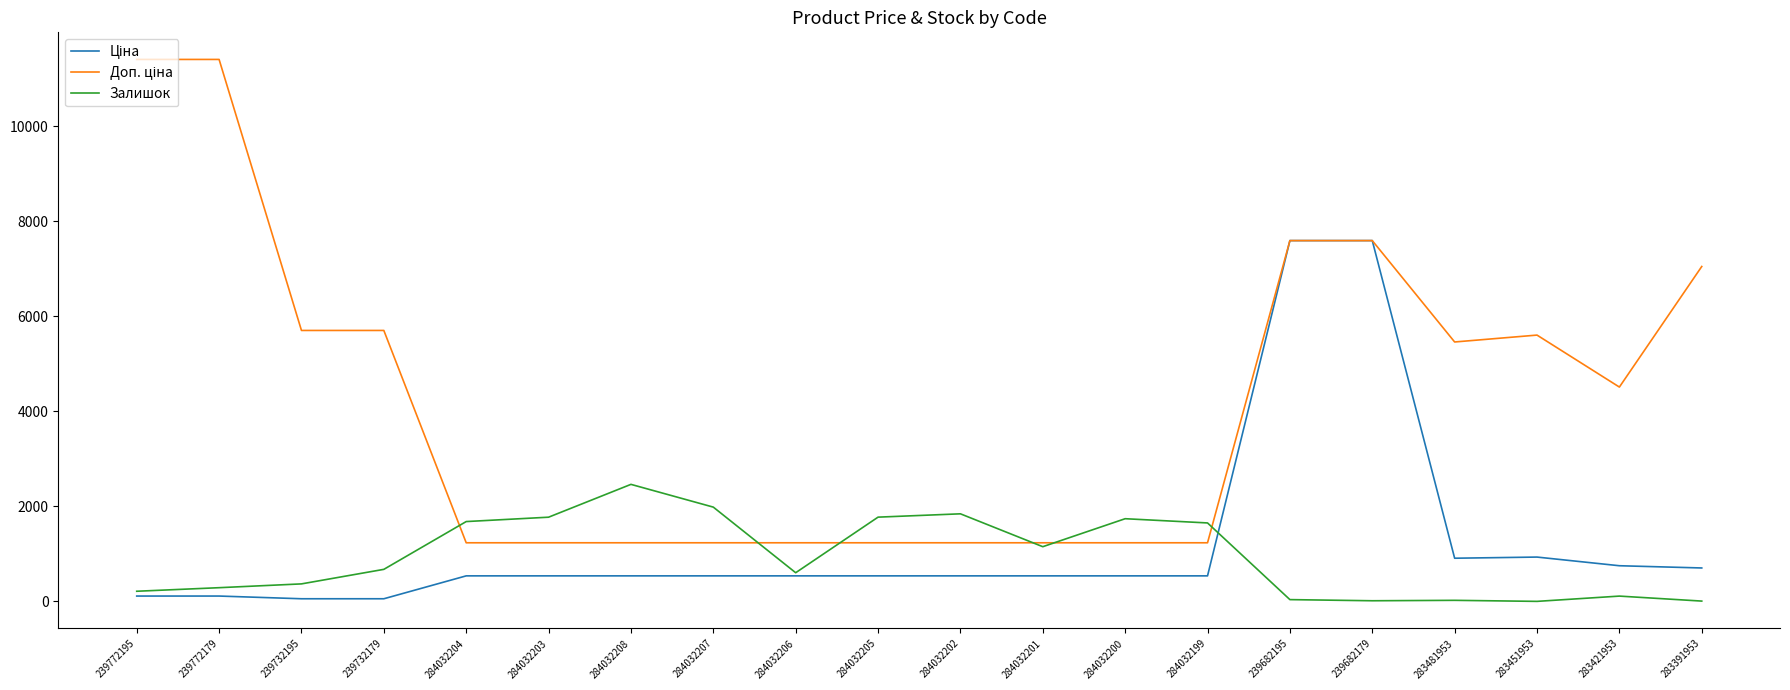

True or false: Залишок has a value of 676.0 at 239732179.

True